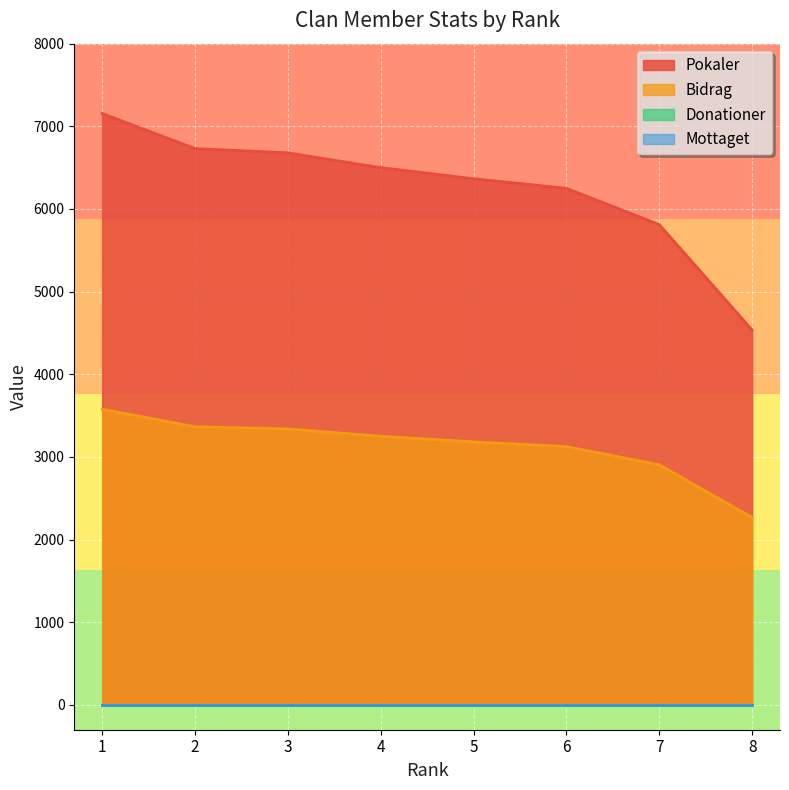

True or false: Bidrag and Pokaler intersect in this chart.

False